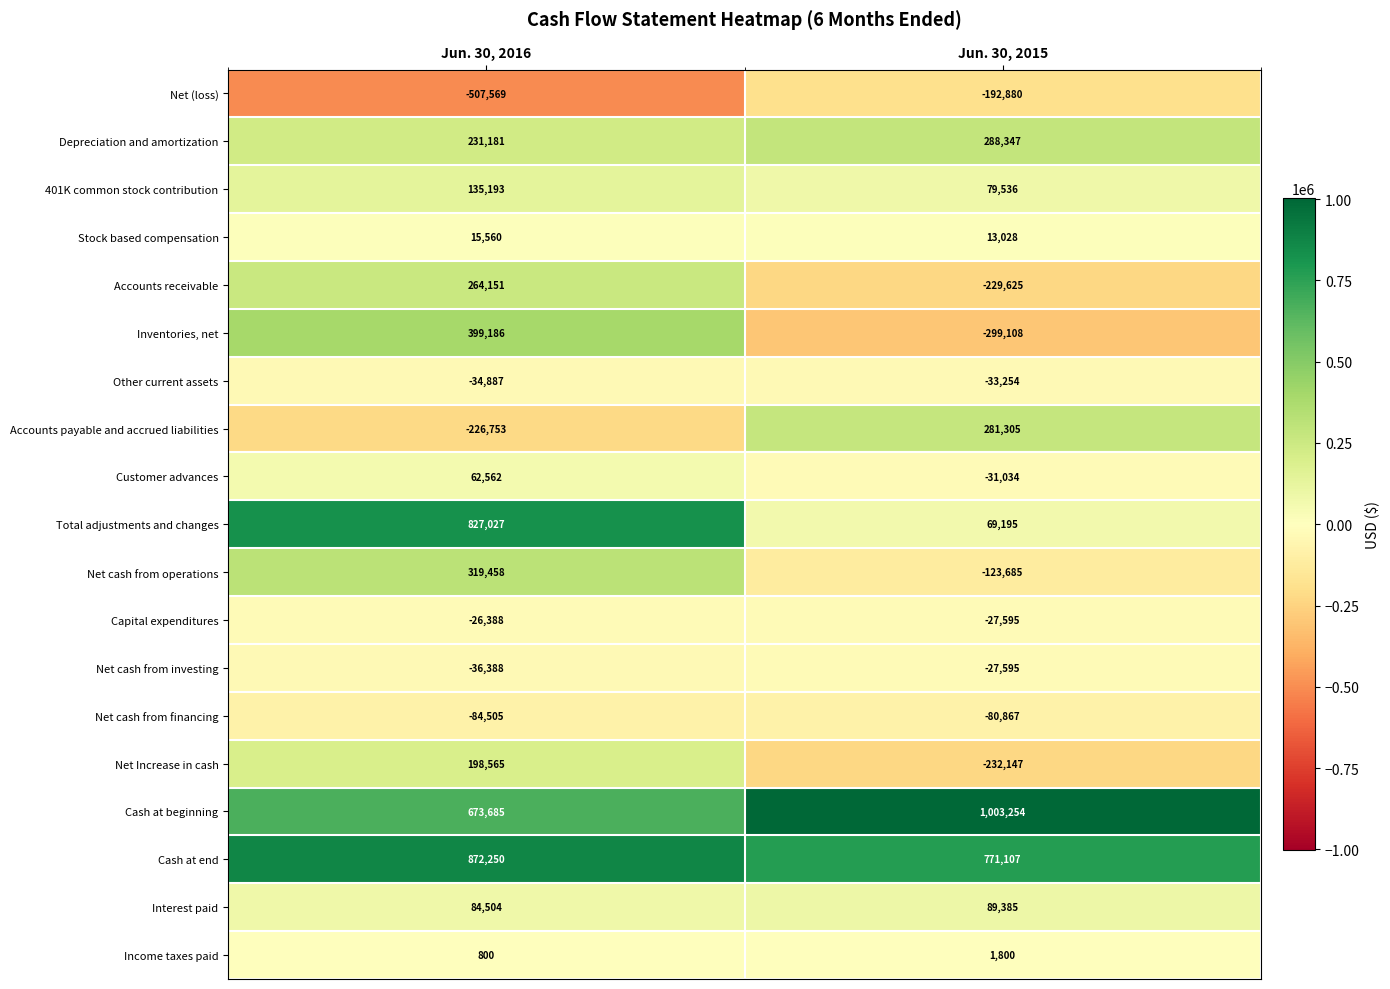

What is the sum of the Net cash from financing values at Jun. 30, 2016 and Jun. 30, 2015?

-165372